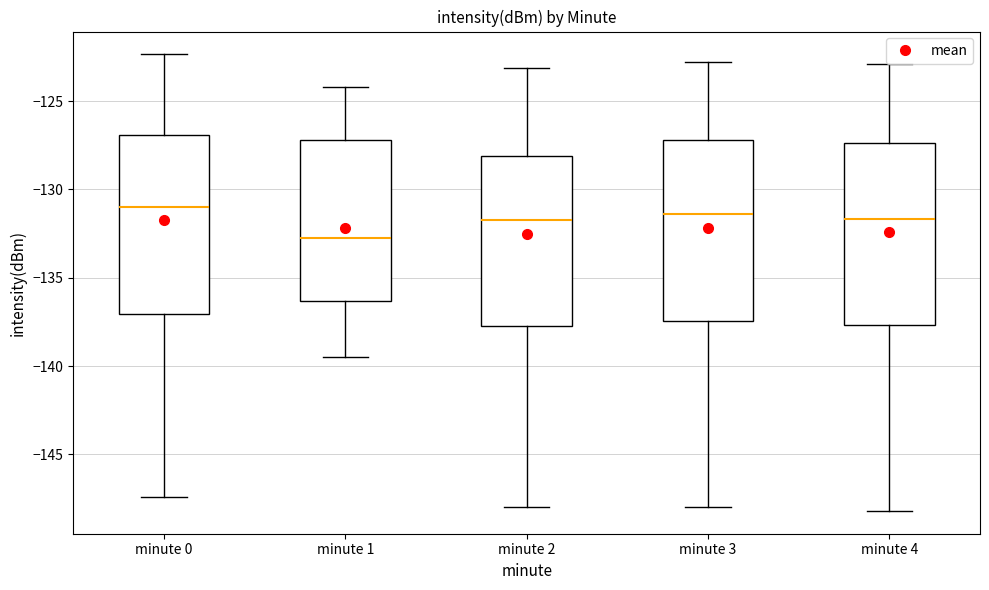

Where does the upper whisker of the box for minute 2 end on the y-axis? The values are not printed on the chart, so give them approximately, as read against the axis.

-123.0